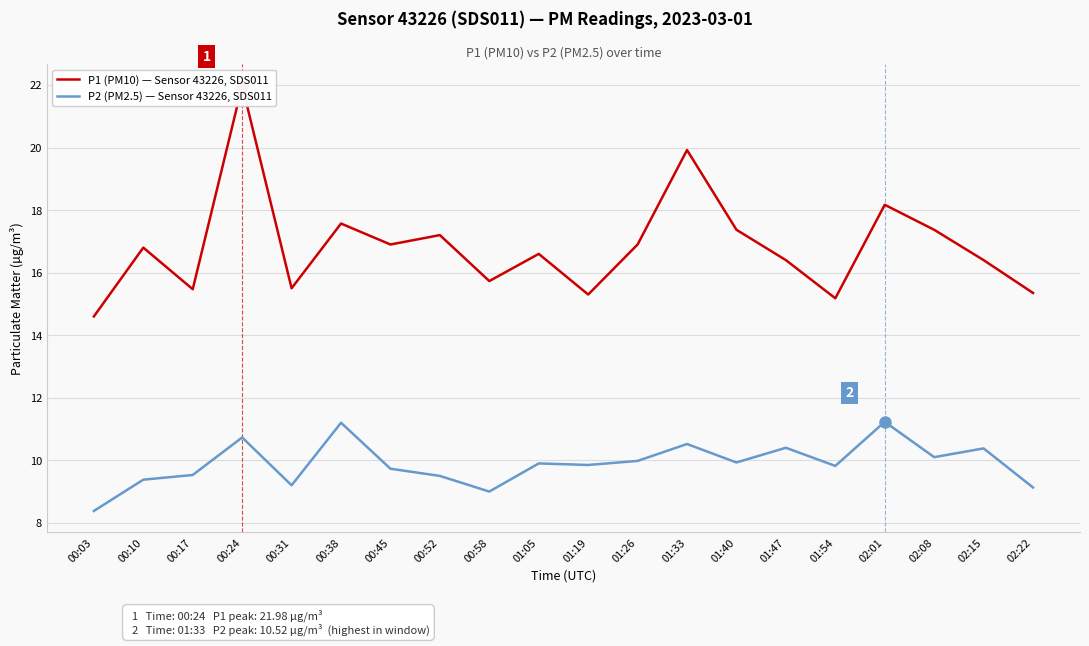

What is the value of the P1 (PM10) — Sensor 43226, SDS011 point at the 8th from the left?

17.2